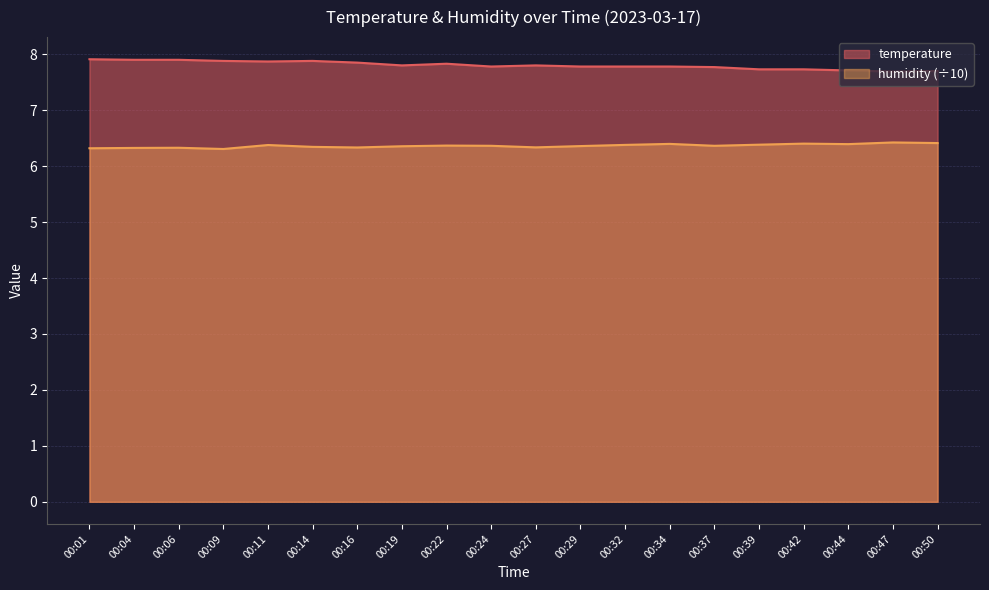

Count the number of data series in this chart.

2